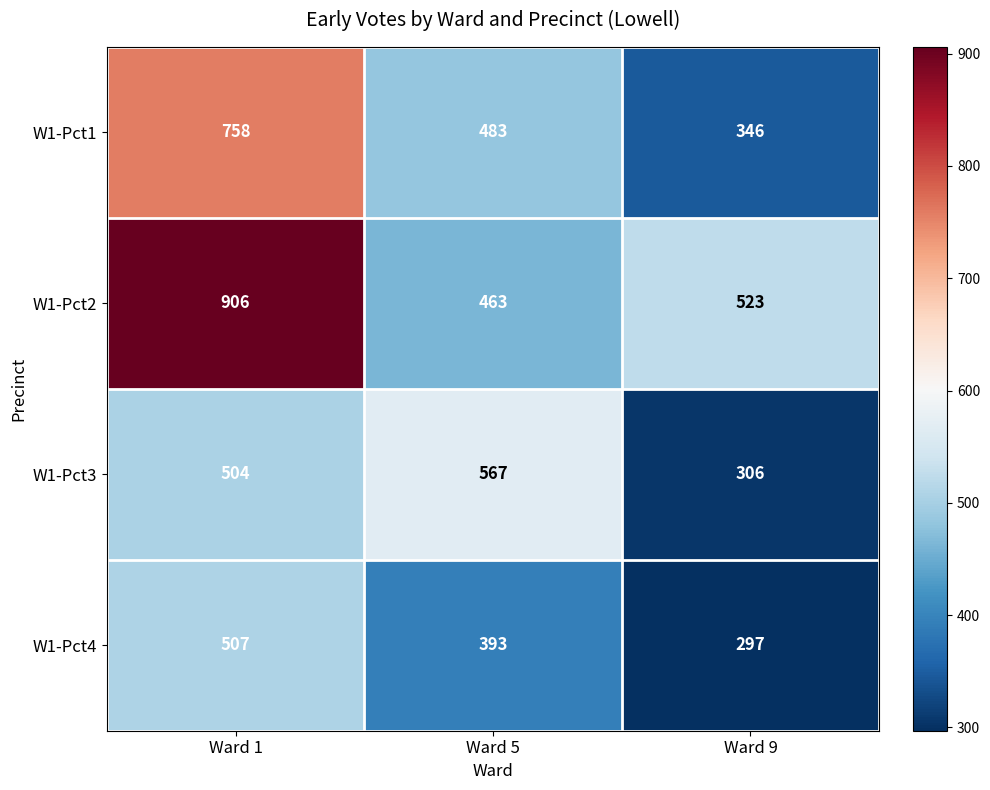

Rank the series at Ward 9 from lowest to highest value.

W1-Pct4, W1-Pct3, W1-Pct1, W1-Pct2